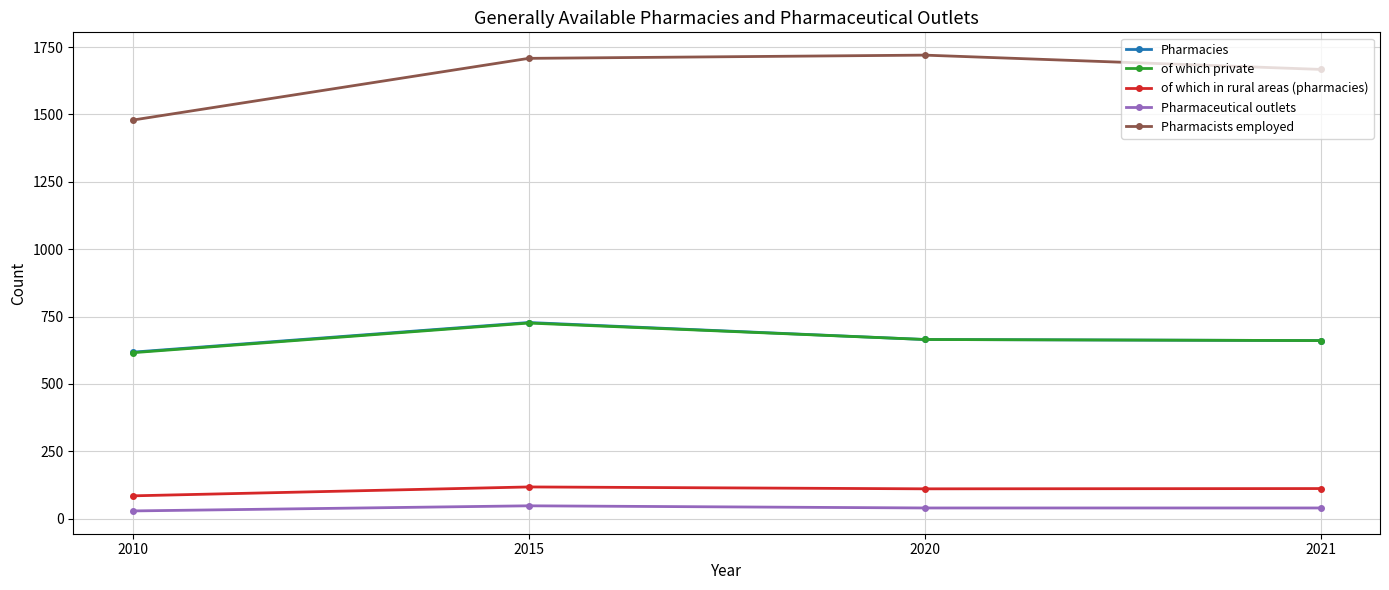

What is the greatest value displayed?

1720